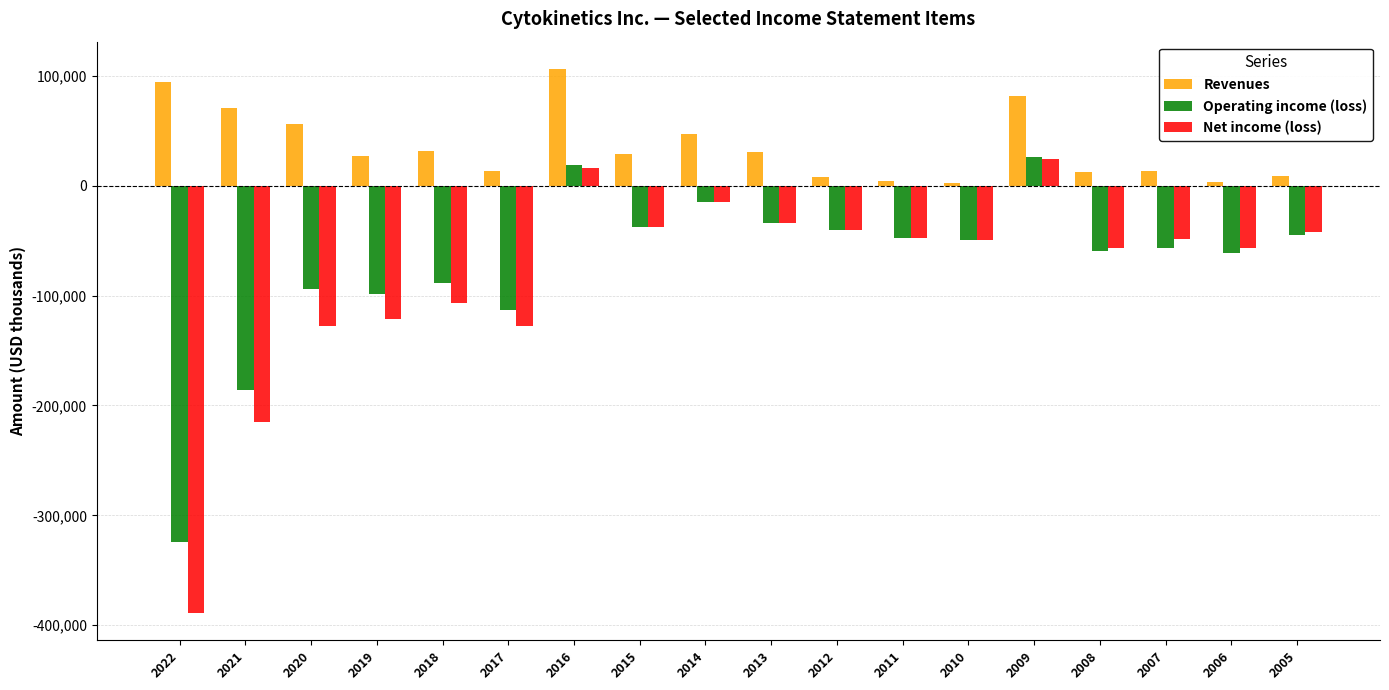

What is the total value across all series at 2020?

-165405